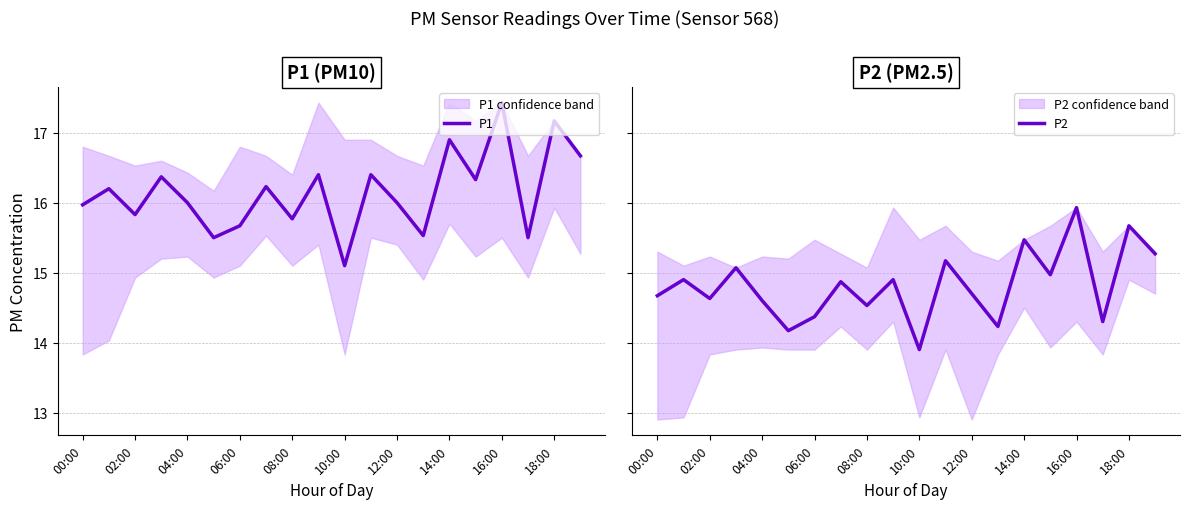

Is it true that P1 equals 15.8 at 08:00?

True